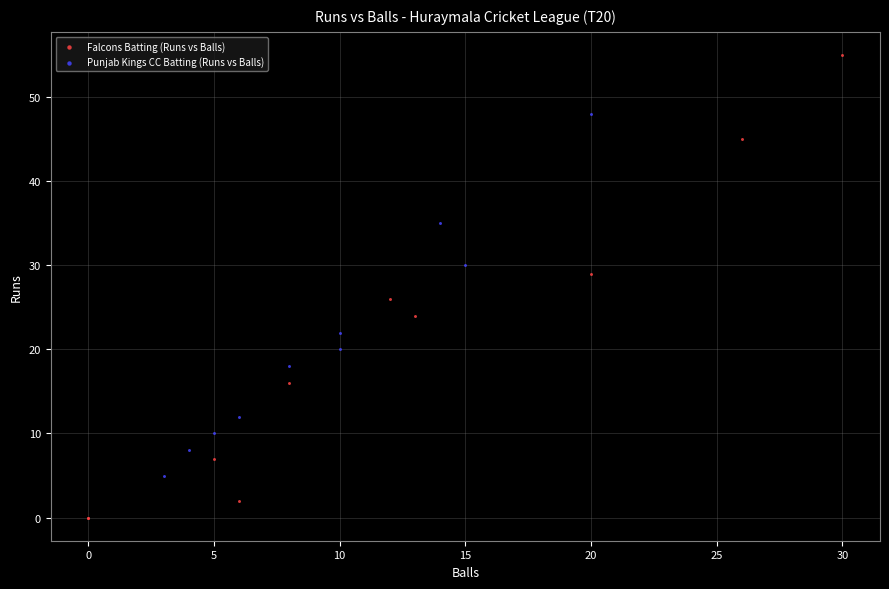

Which series reaches the minimum Y coordinate?

Falcons Batting (Runs vs Balls)